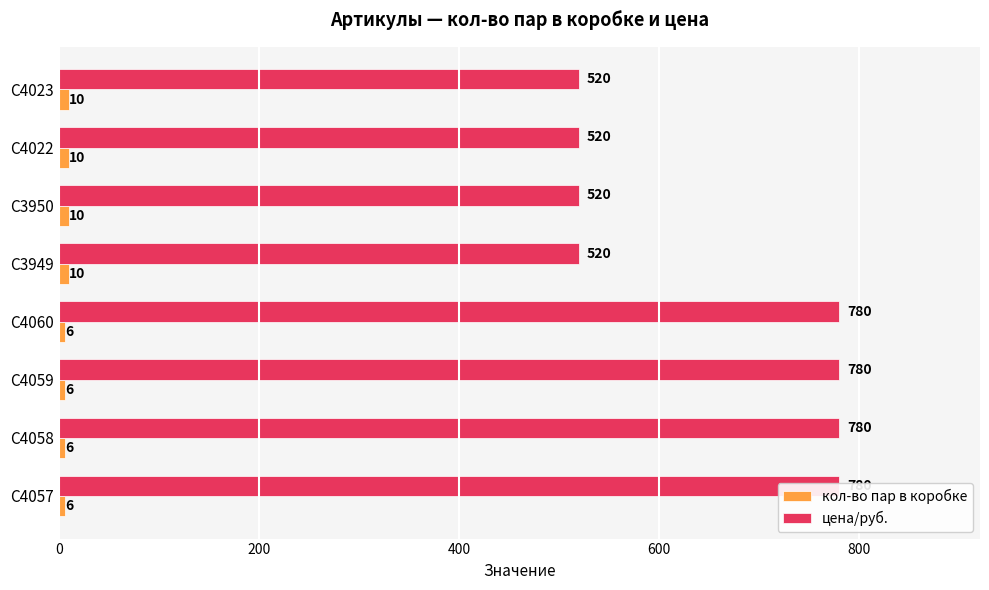

The кол-во пар в коробке series shows 9 at C4060. True or false?

False